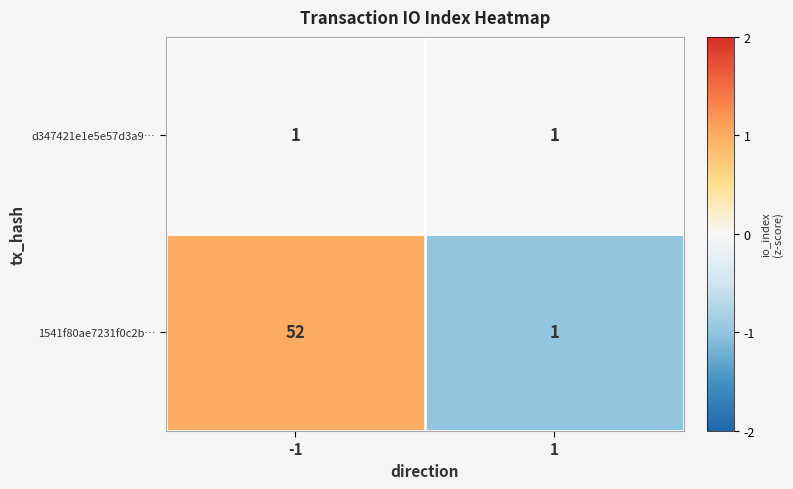

Is it true that 1541f80ae7231f0c2b… equals 1 at 1?

True